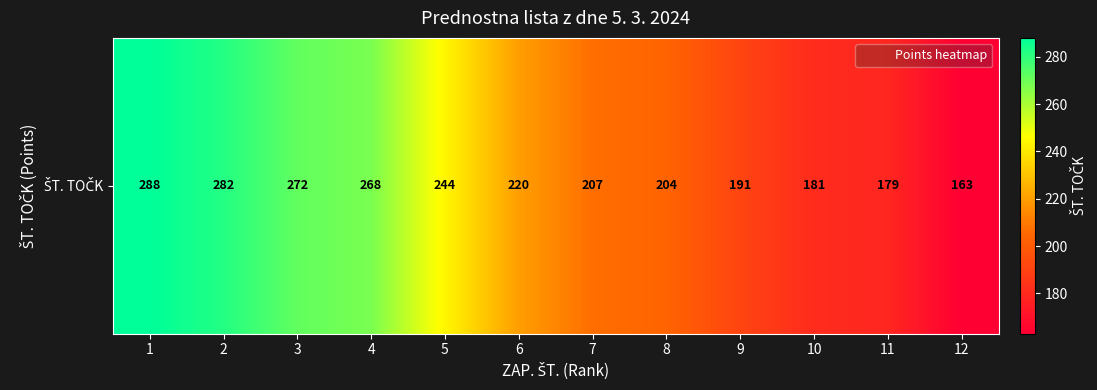

How many categories are shown in the chart?

12